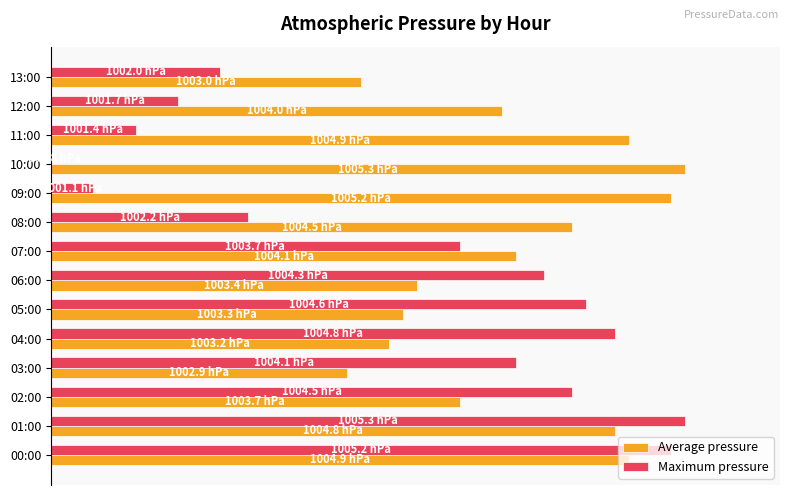

What is the difference between the maximum and second lowest values in the Average pressure series?

51.1